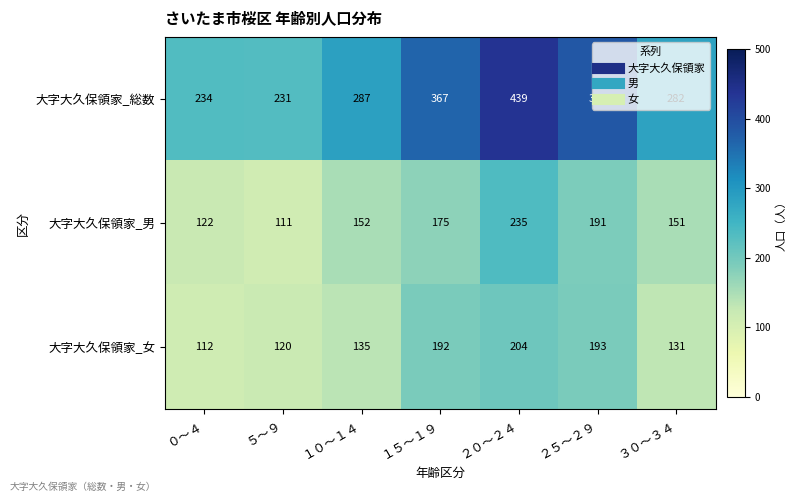

Which label corresponds to the smallest value in the chart?

５～９